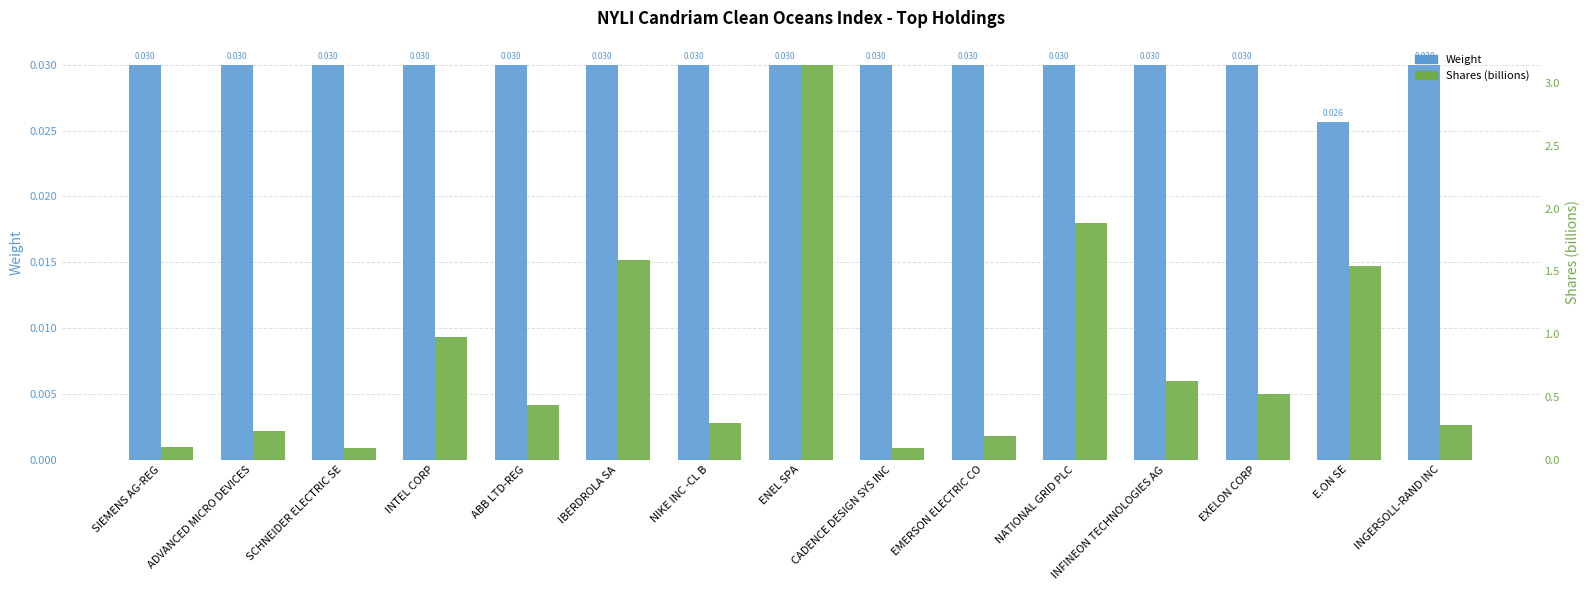

At how many categories does at least one series exceed 2?

1